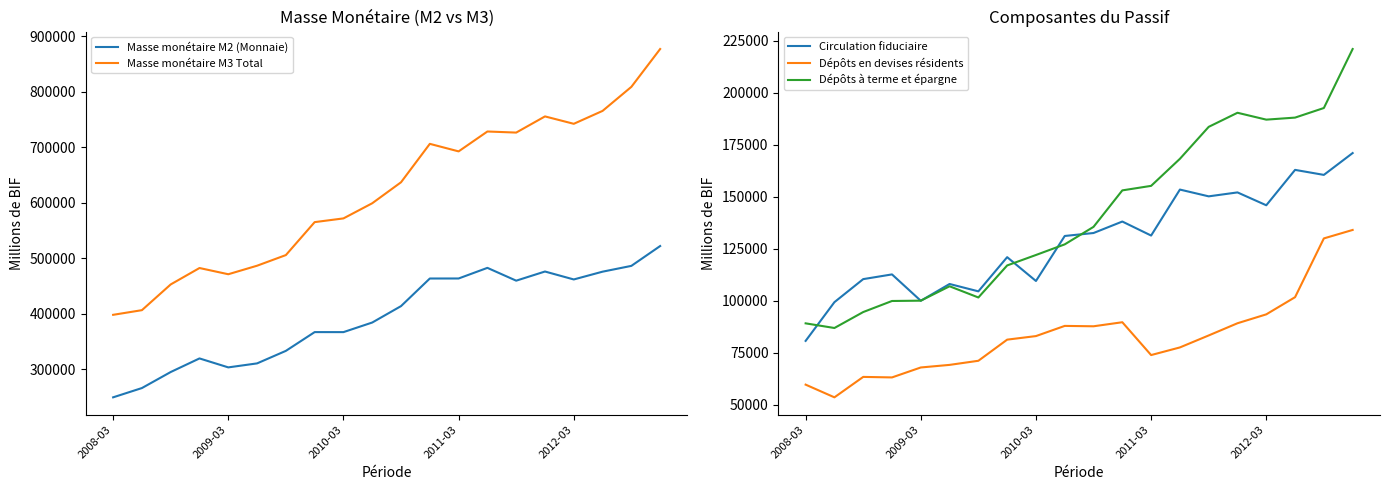

True or false: Dépôts à terme et épargne and Dépôts en devises résidents cross at least once.

False